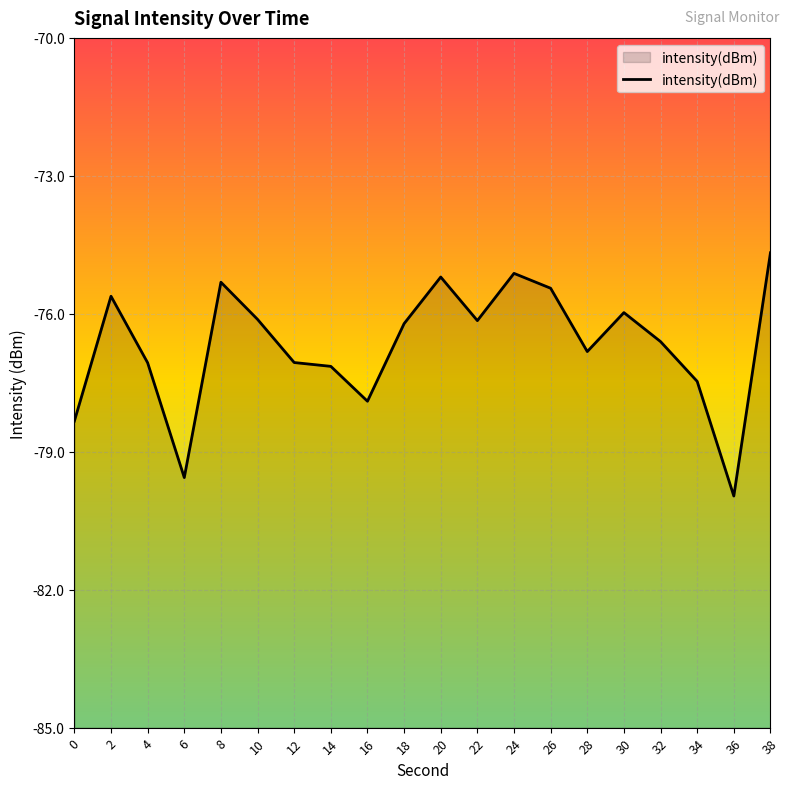

What is the difference between the second highest and second lowest values?

4.4